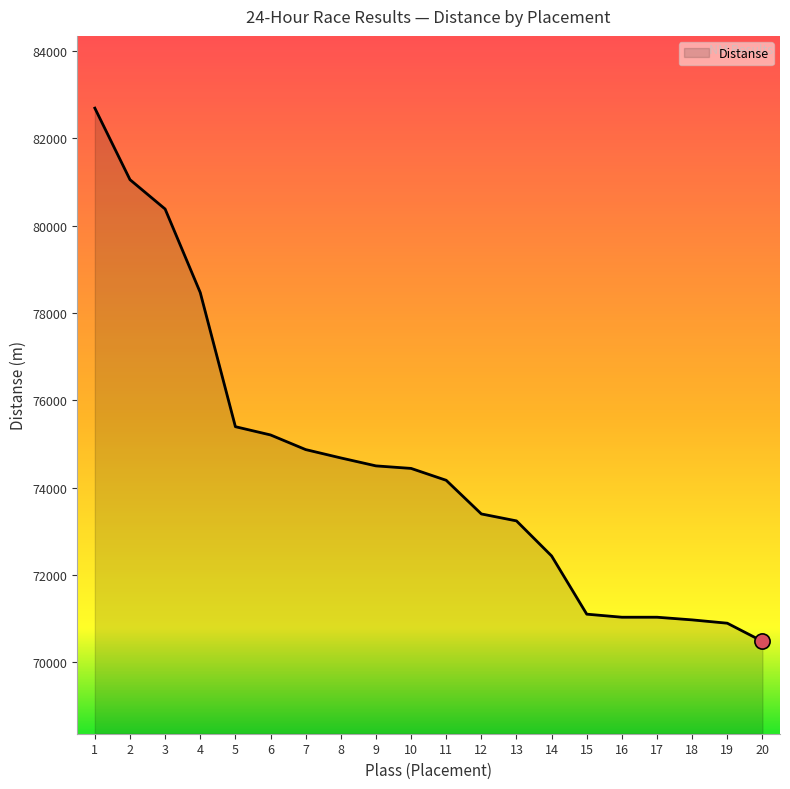

Between 10 and 2, which is larger?

2